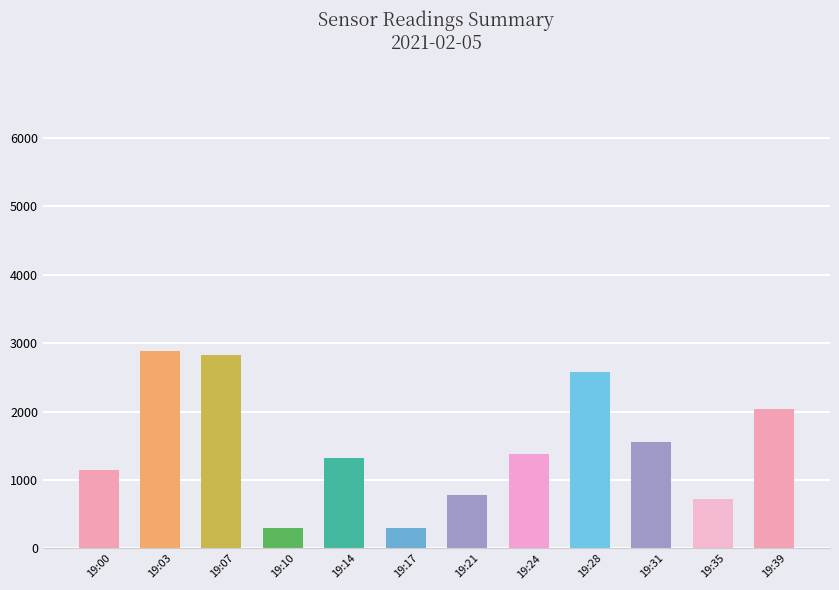

Are the bars horizontal?

No